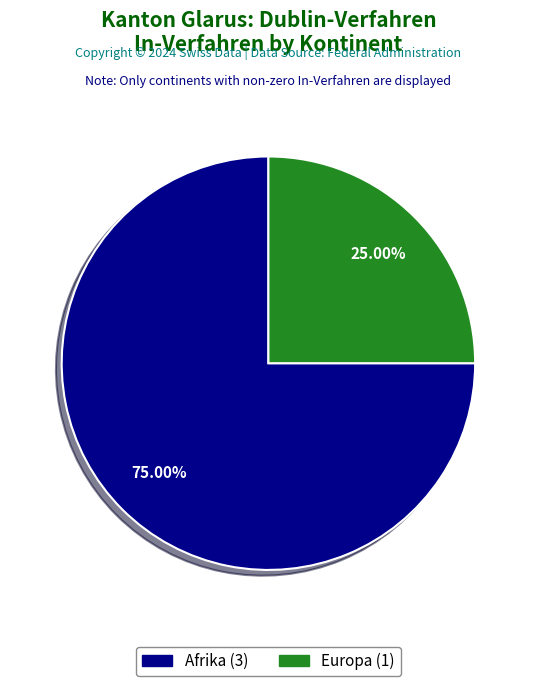

How many segments does this pie chart have?

2